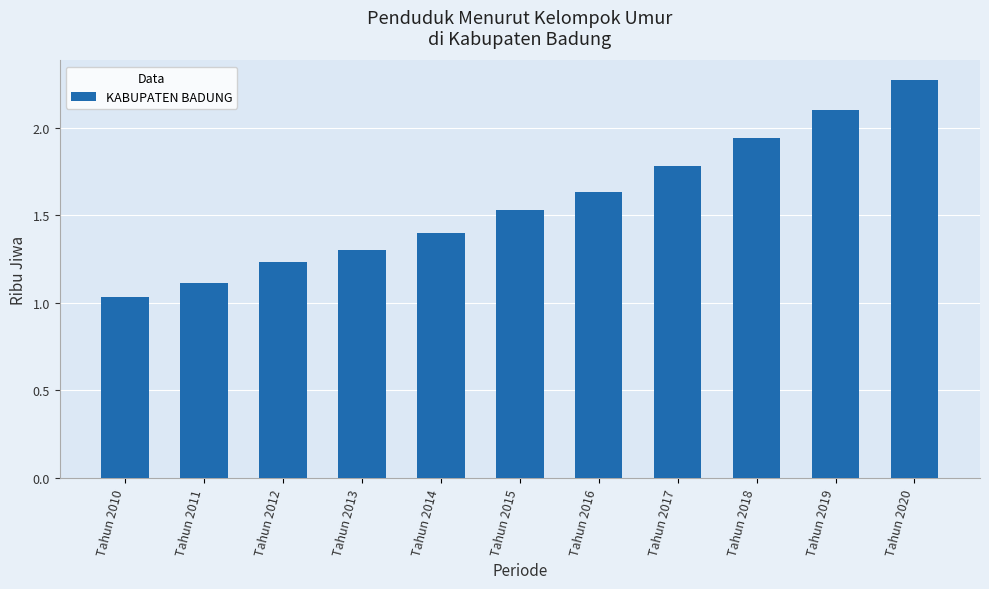

What is the difference between the values at Tahun 2018 and Tahun 2015?

0.4